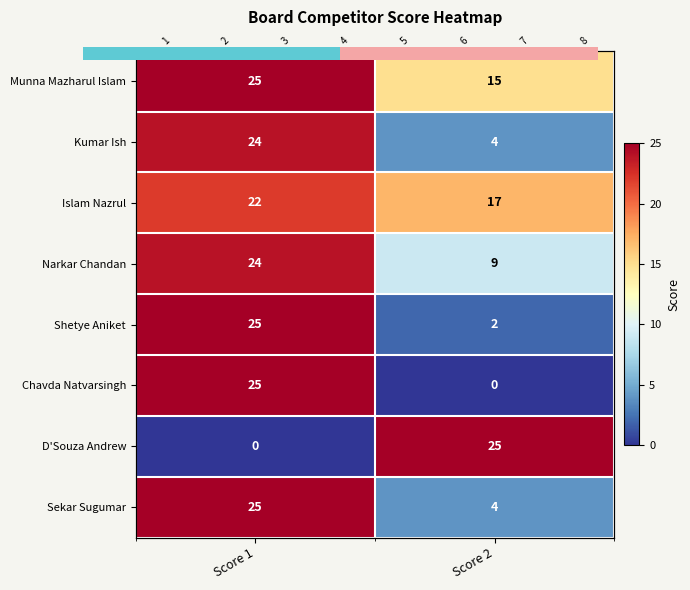

How many data points does each series have?

2